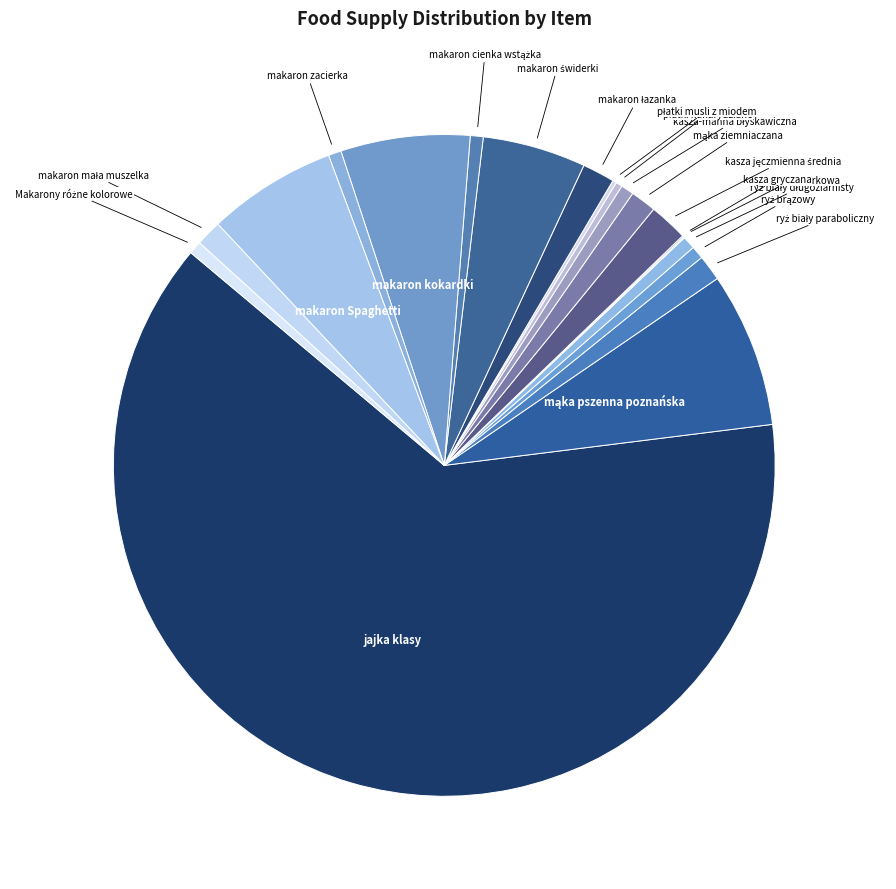

Which slice represents more than half of the pie?

jajka klasy